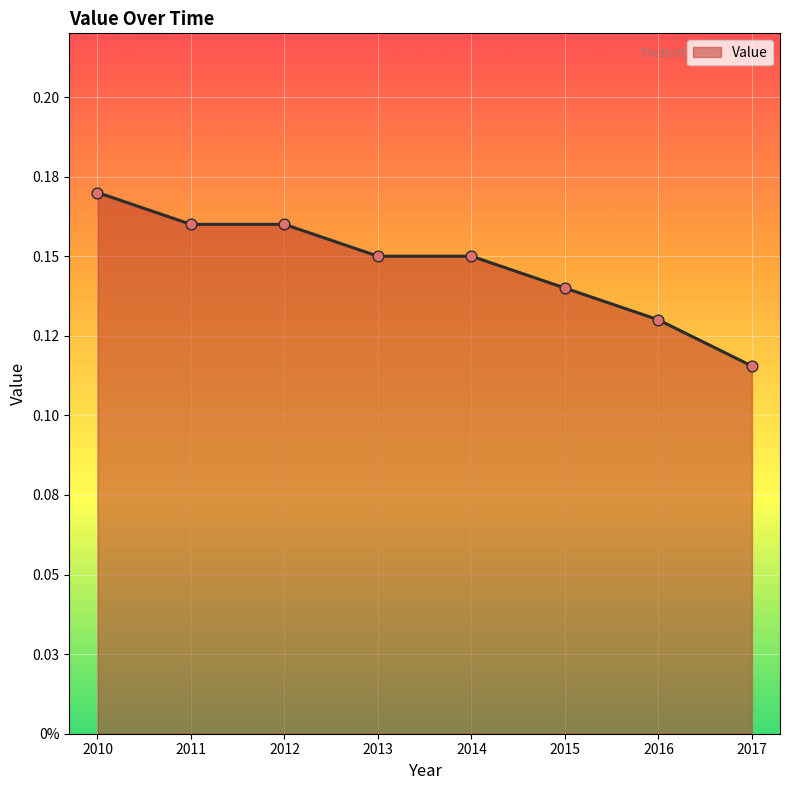

Does the chart have visible grid lines?

Yes